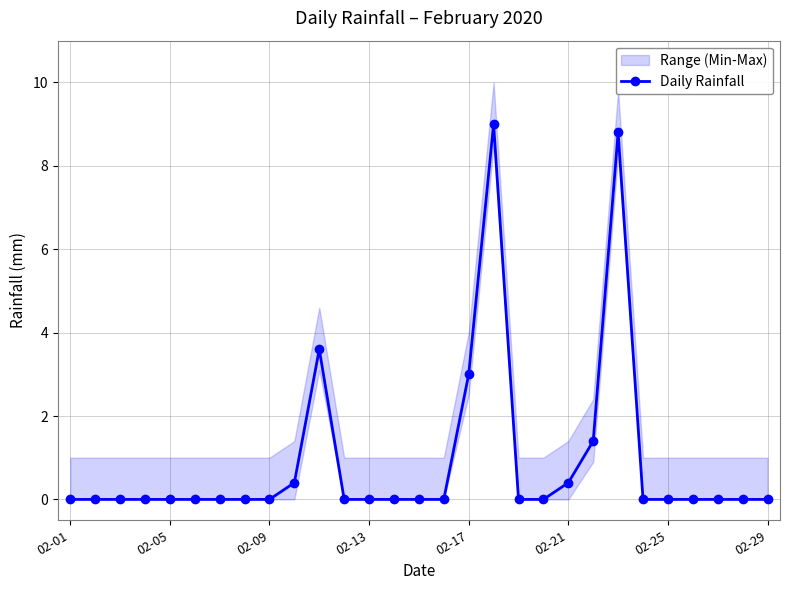

How many points are higher than both their immediate neighbors (excluding endpoints)?

3